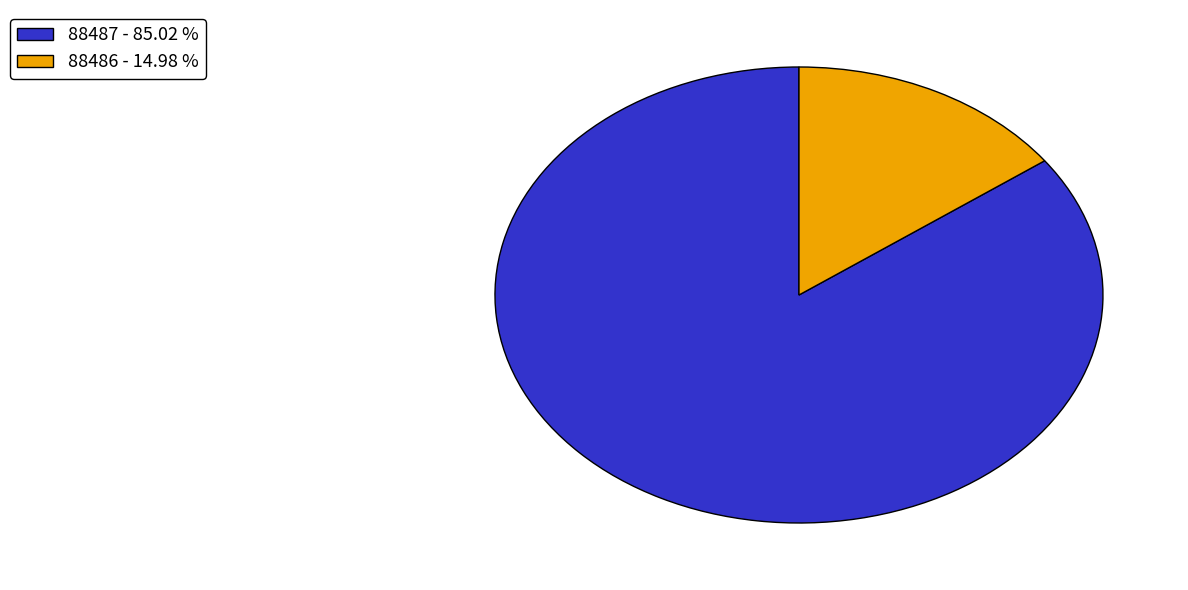

Is the sum of 88487 - 85.02 % and 88486 - 14.98 % greater than half?

Yes